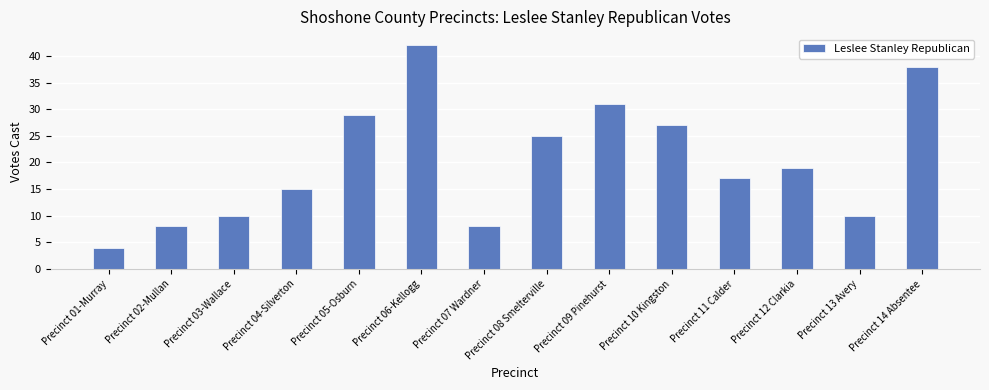

Which label corresponds to the smallest value in the chart?

Precinct 01-Murray